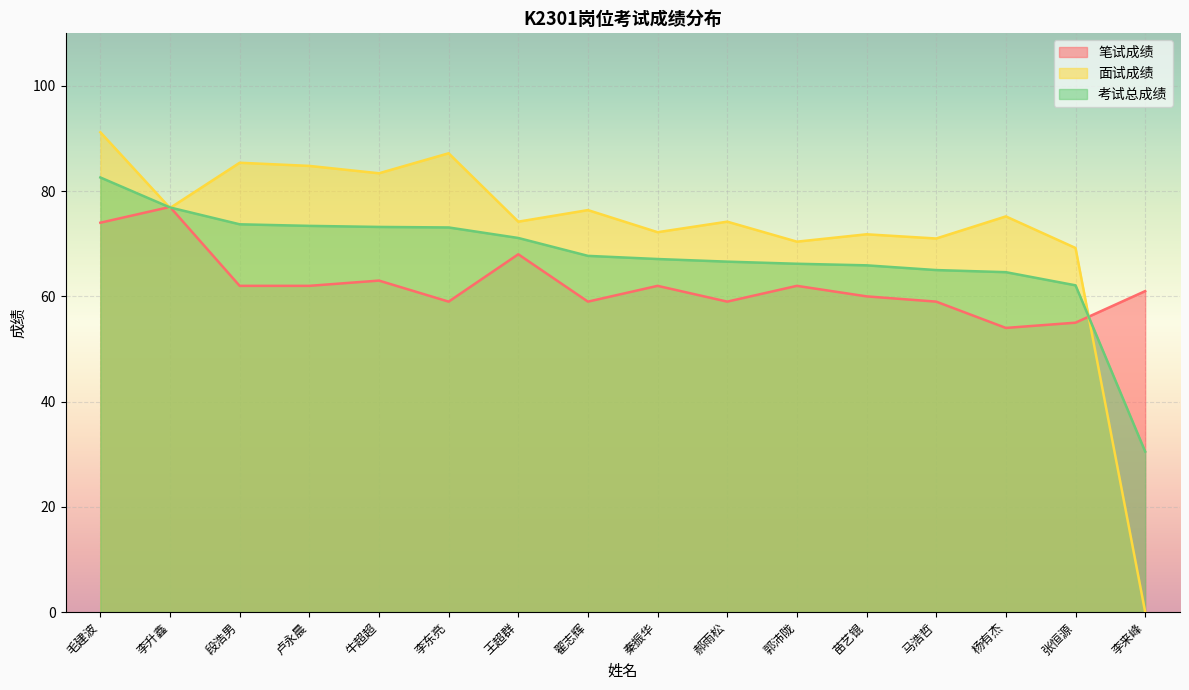

Which series has the largest range (max minus min)?

面试成绩